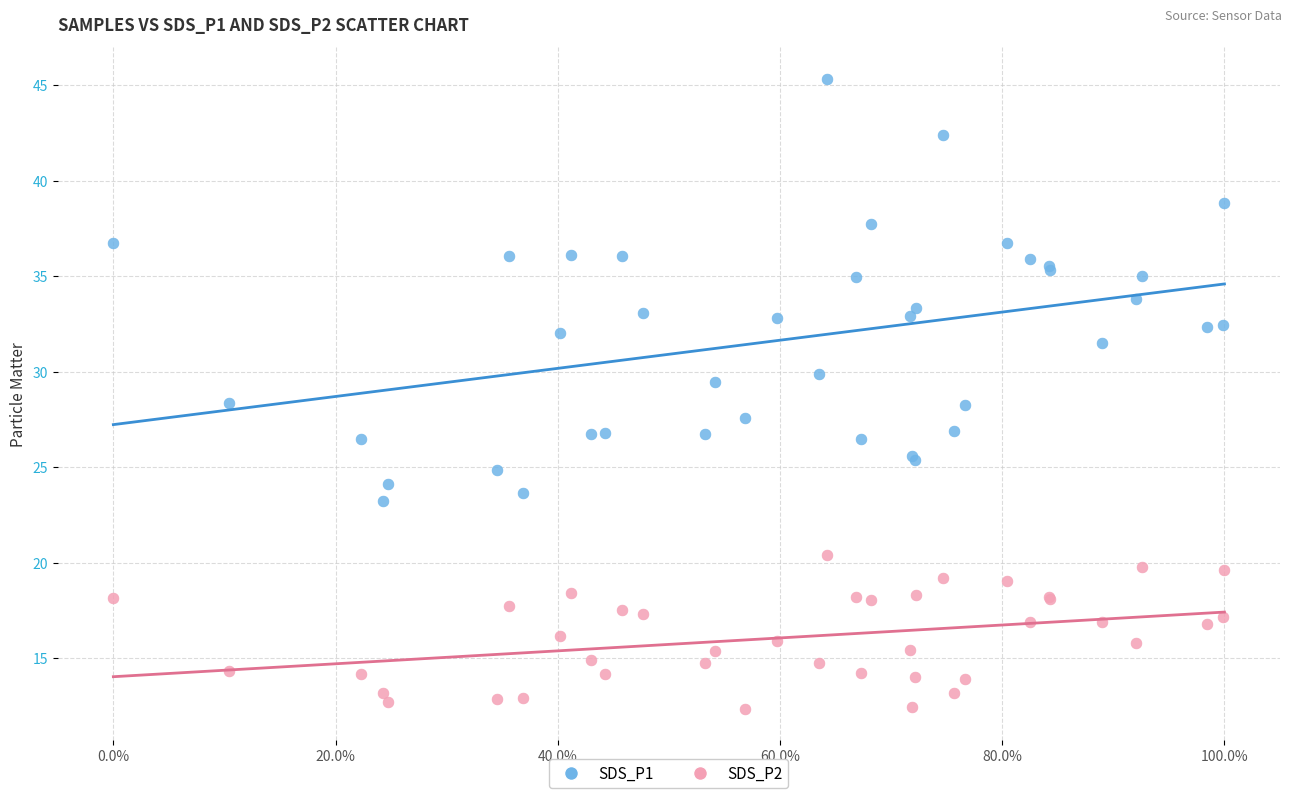

Which series reaches the minimum Y coordinate?

SDS_P2